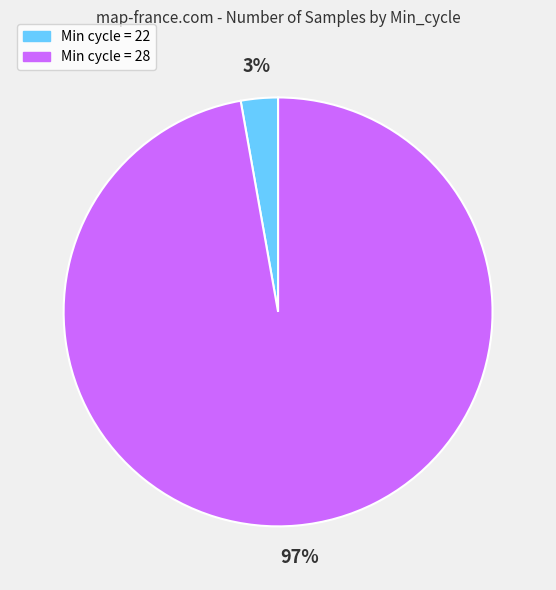

To the nearest percent, what is the difference between the largest and smallest slice percentages?

94%